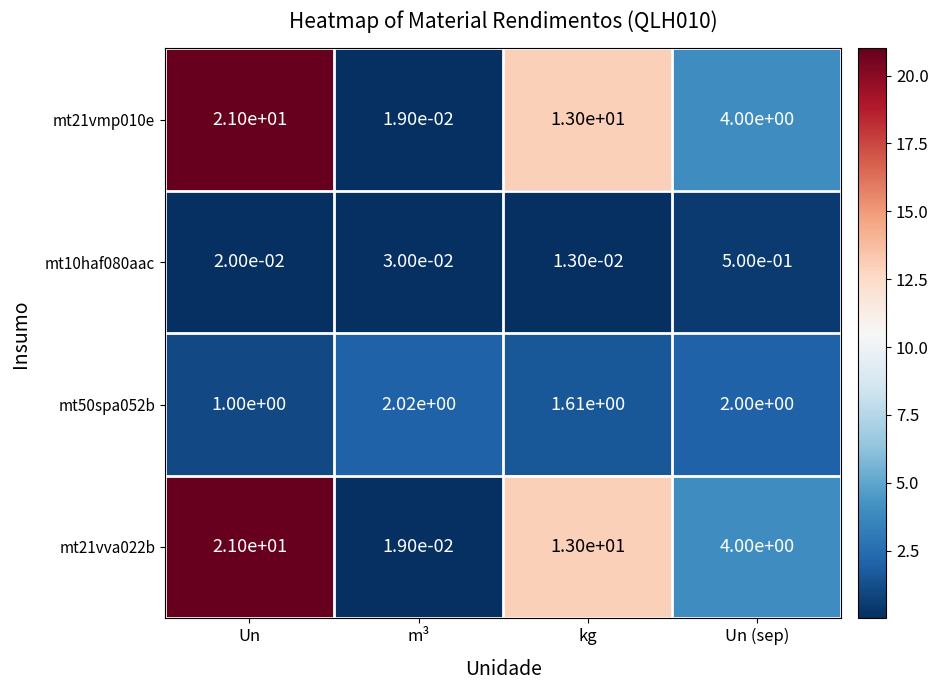

At which category is the sum across all series the highest?

Un